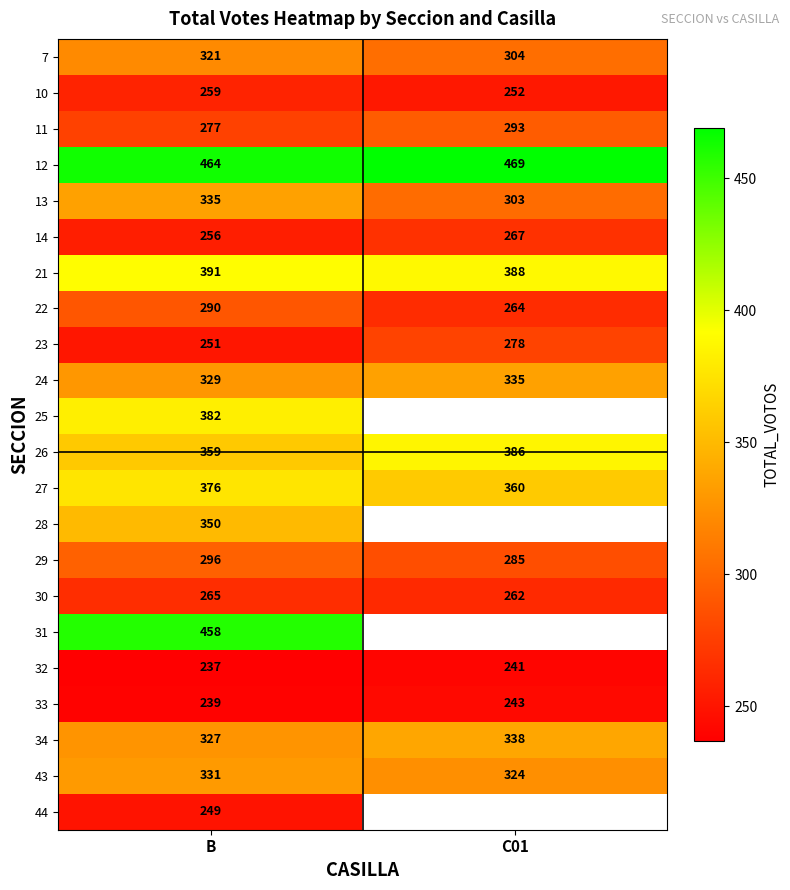

Count the number of categories in the chart.

2